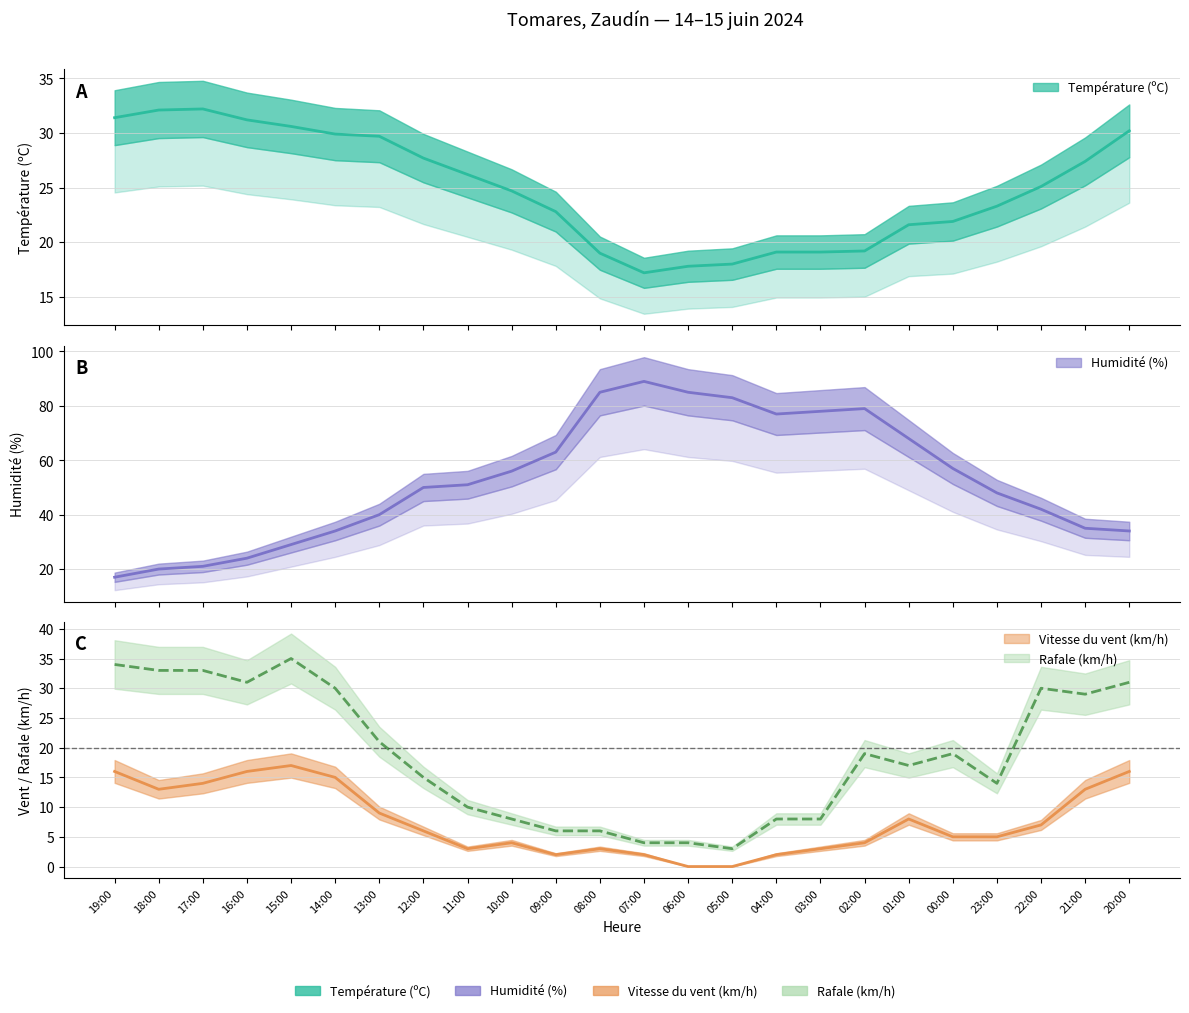

True or false: Humidité (%) and Vitesse du vent (km/h) intersect in this chart.

False